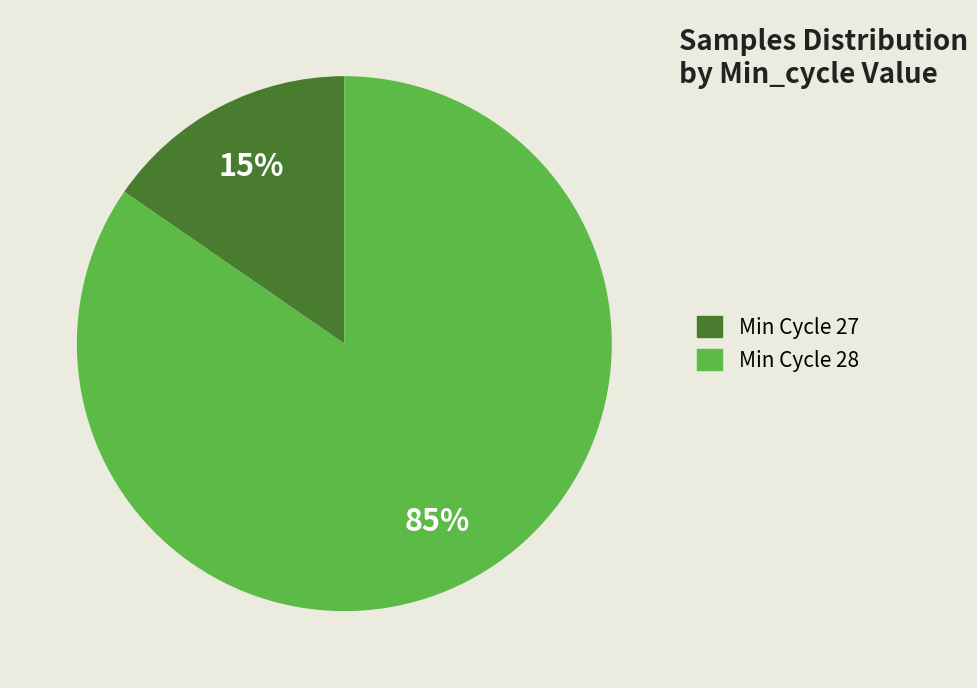

Between Min Cycle 27 and Min Cycle 28, which is larger?

Min Cycle 28